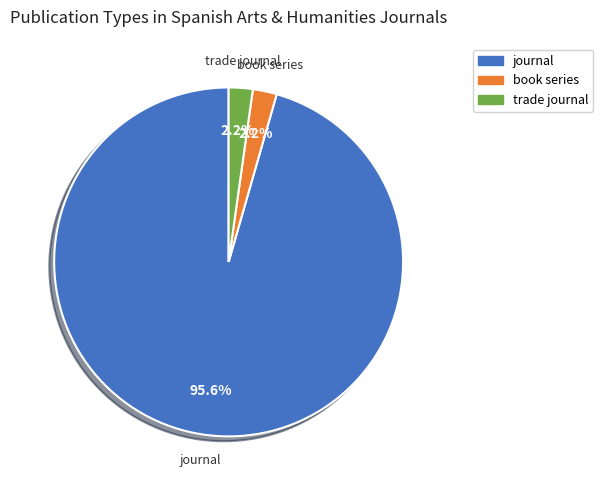

Which has a higher value, book series or journal?

journal